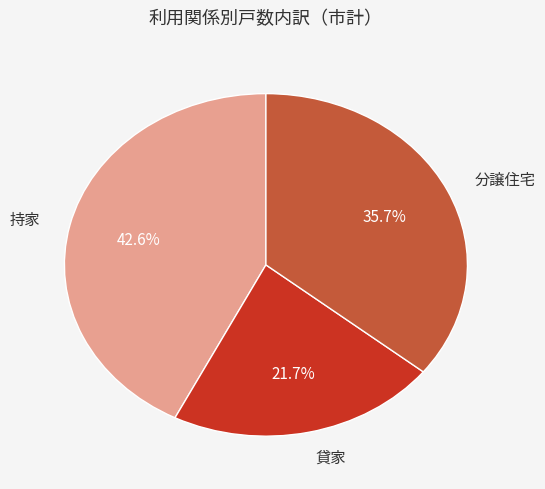

What percentage do 貸家 and 持家 together represent?

64.3%